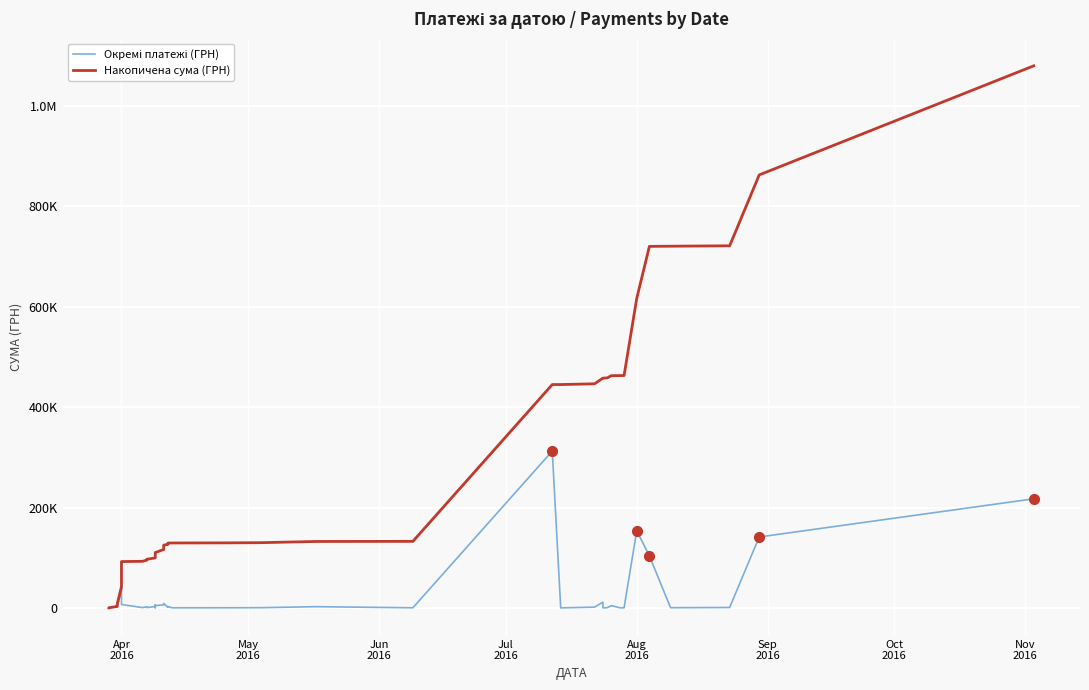

What position from the left is Sep
2016?

6